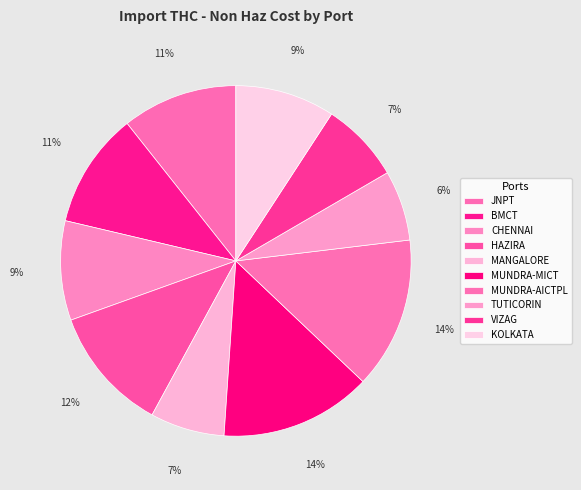

Which has a higher value, BMCT or VIZAG?

BMCT